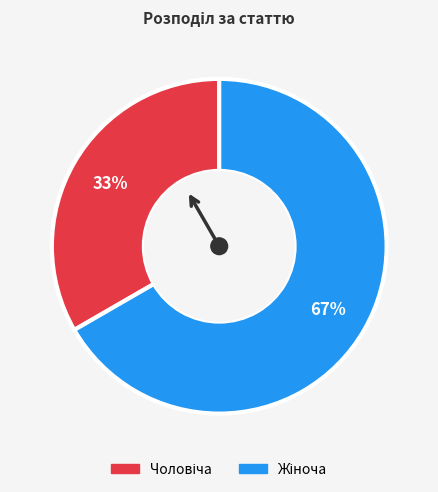

Is there any slice that represents more than half of the pie?

Yes